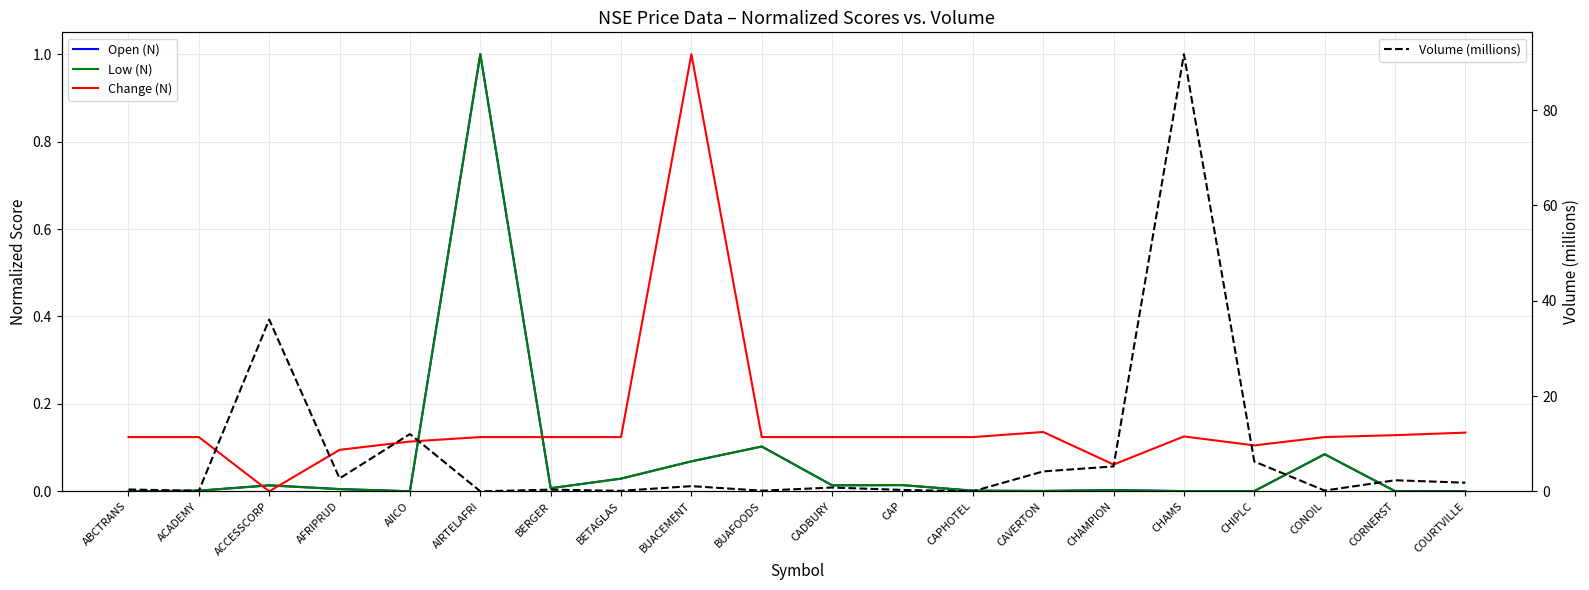

What is the average value of the Open (N) series?

0.1